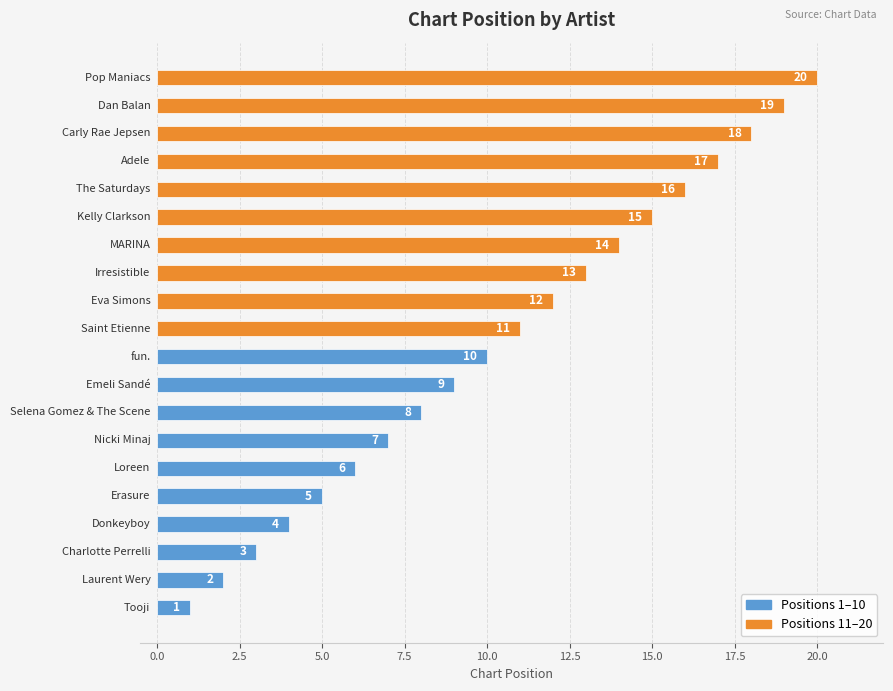

What is the difference between the maximum and minimum values?

19